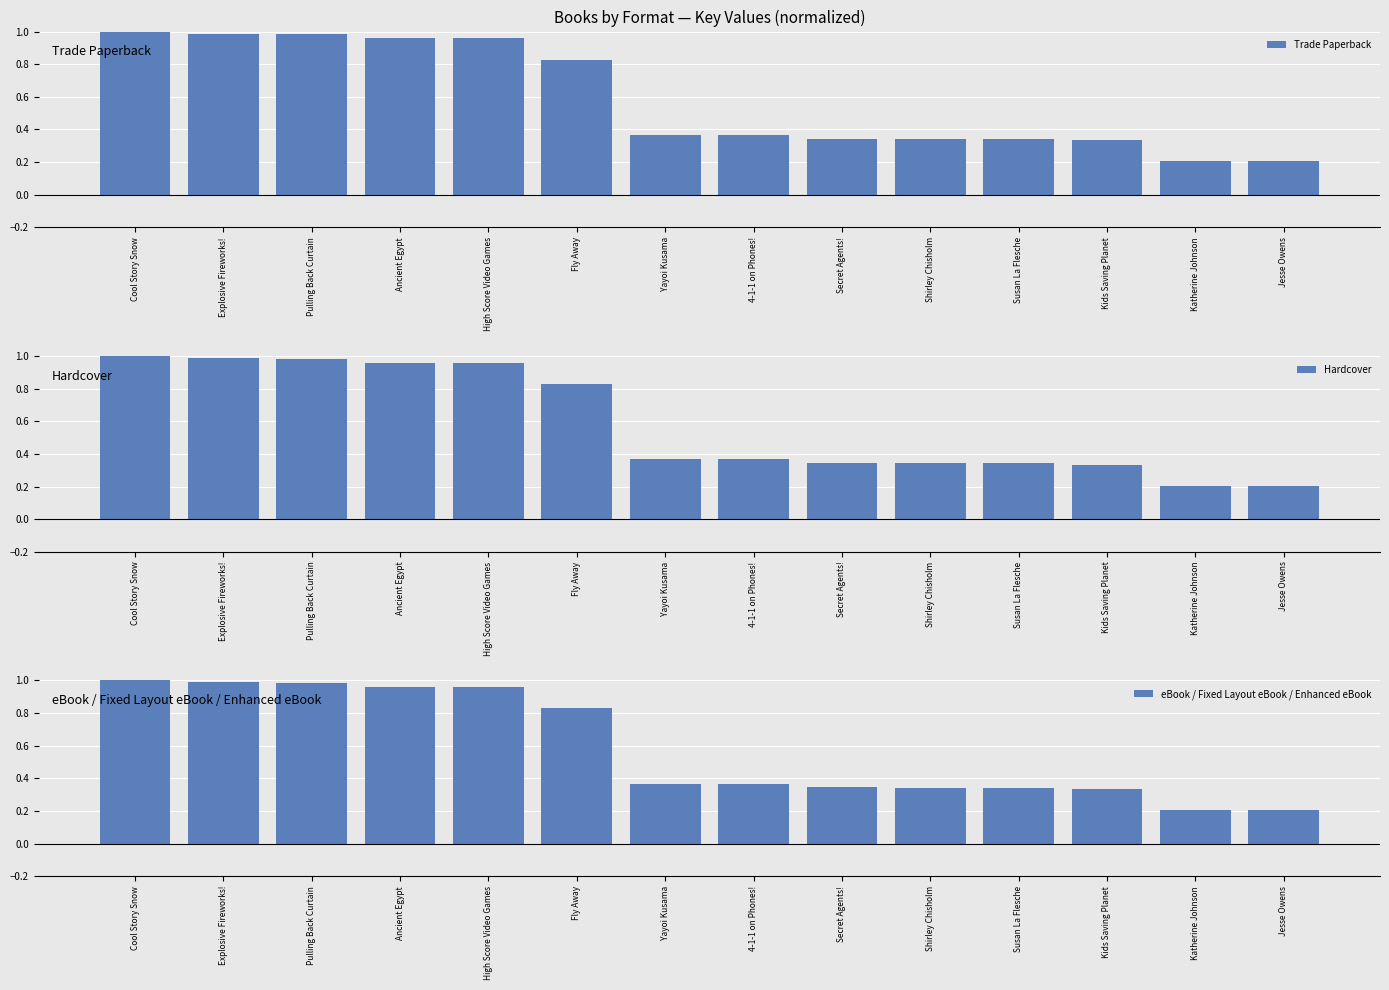

Which has a higher value, Secret Agents! or Fly Away?

Fly Away